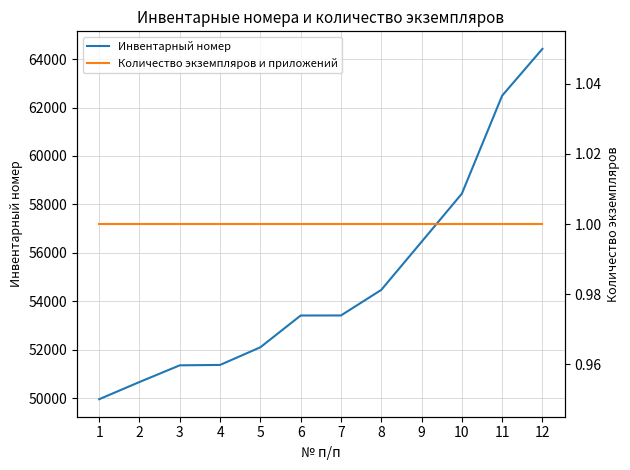

Does the chart have visible grid lines?

Yes